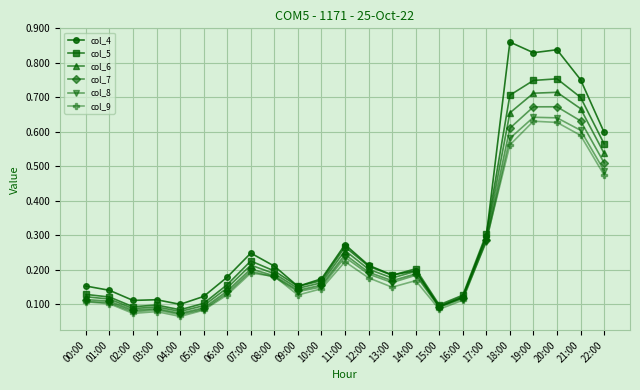

How many col_8 values are between 0 and 1?

23